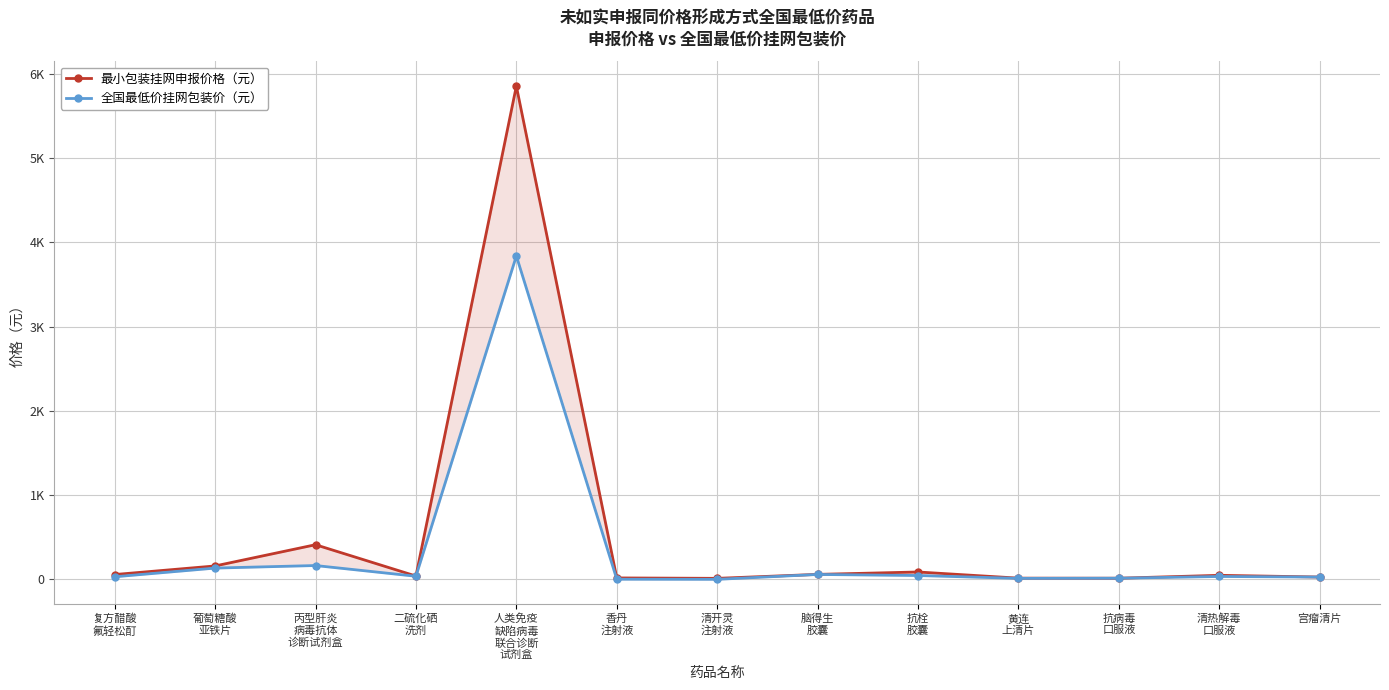

What are all the series names shown in the legend?

最小包装挂网申报价格（元）, 全国最低价挂网包装价（元）